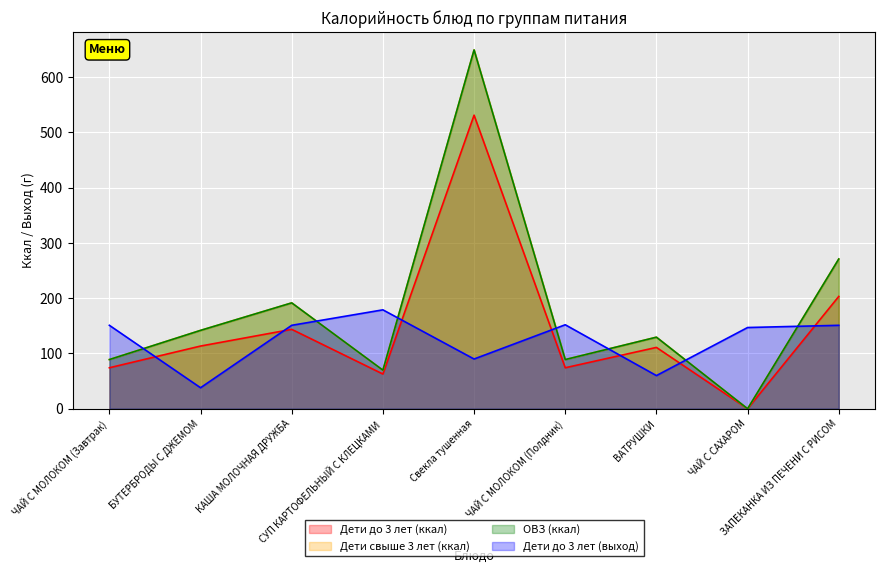

Count the number of categories in the chart.

9